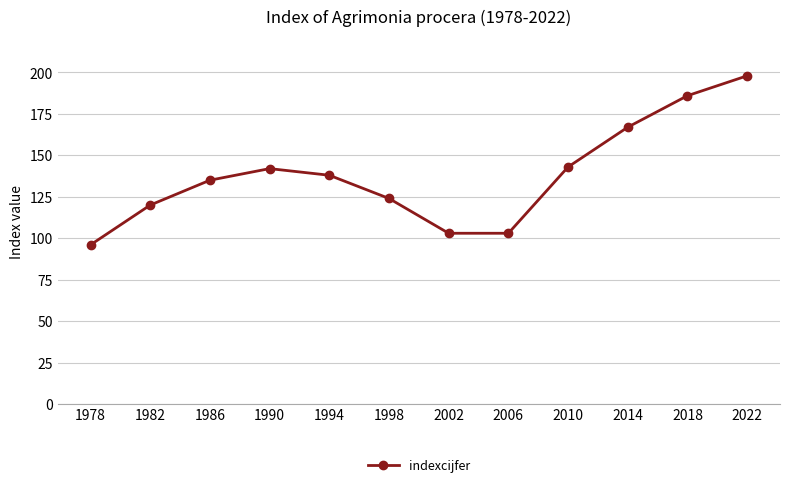

What is the approximate value at 1998, to the nearest 10?

120